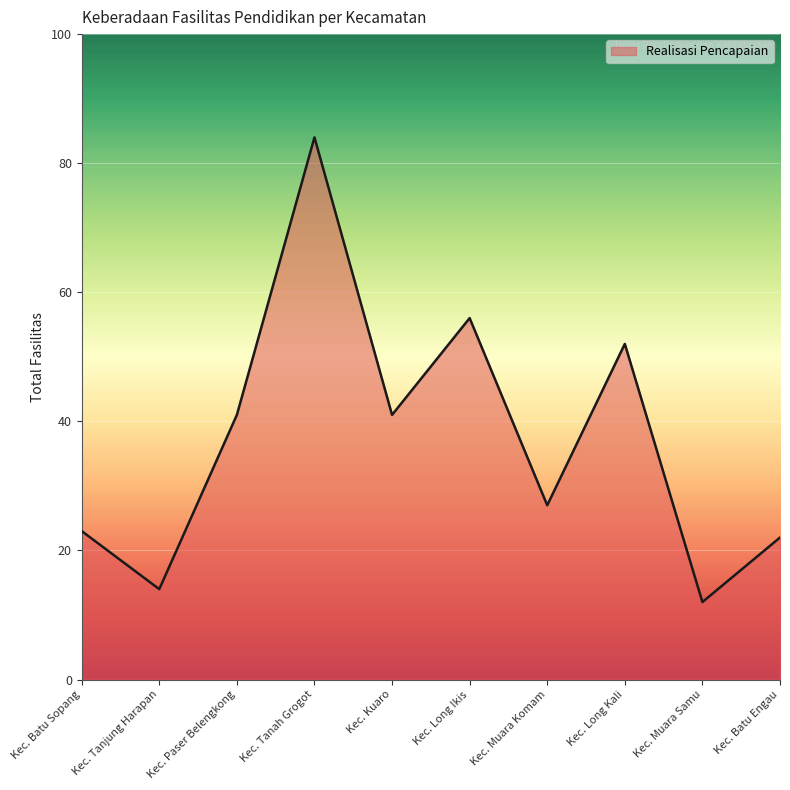

Read the value at Kec. Long Kali.

52